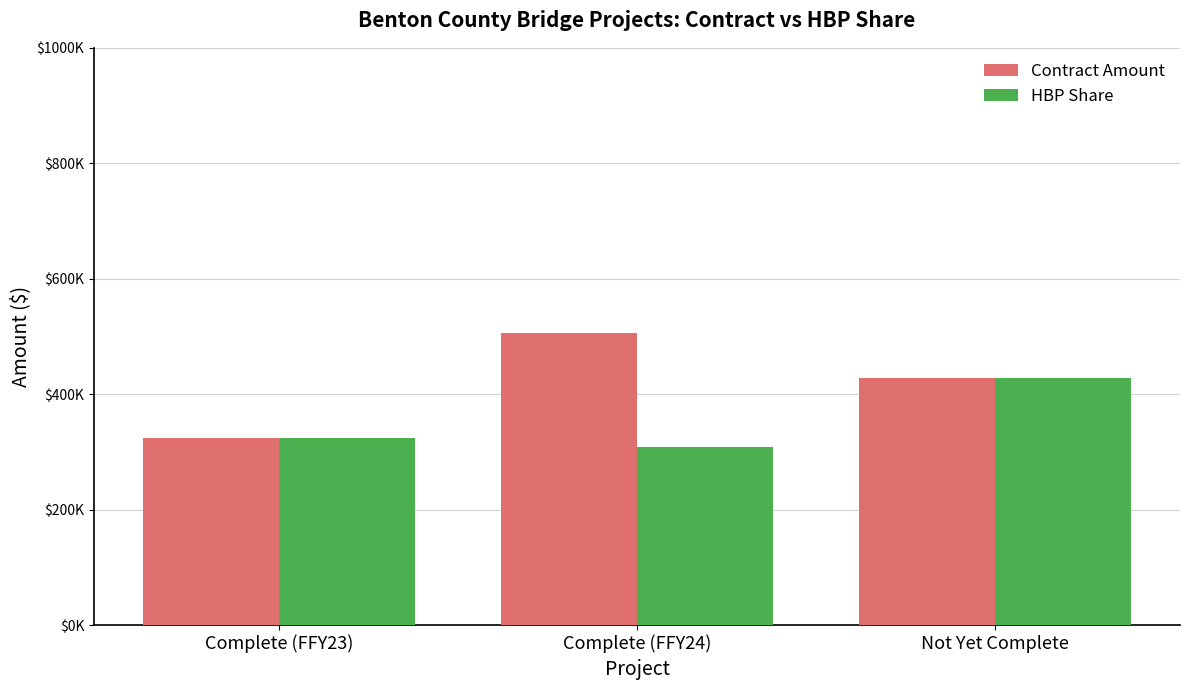

What is the label of the 3rd bar from the right?

Complete (FFY23)